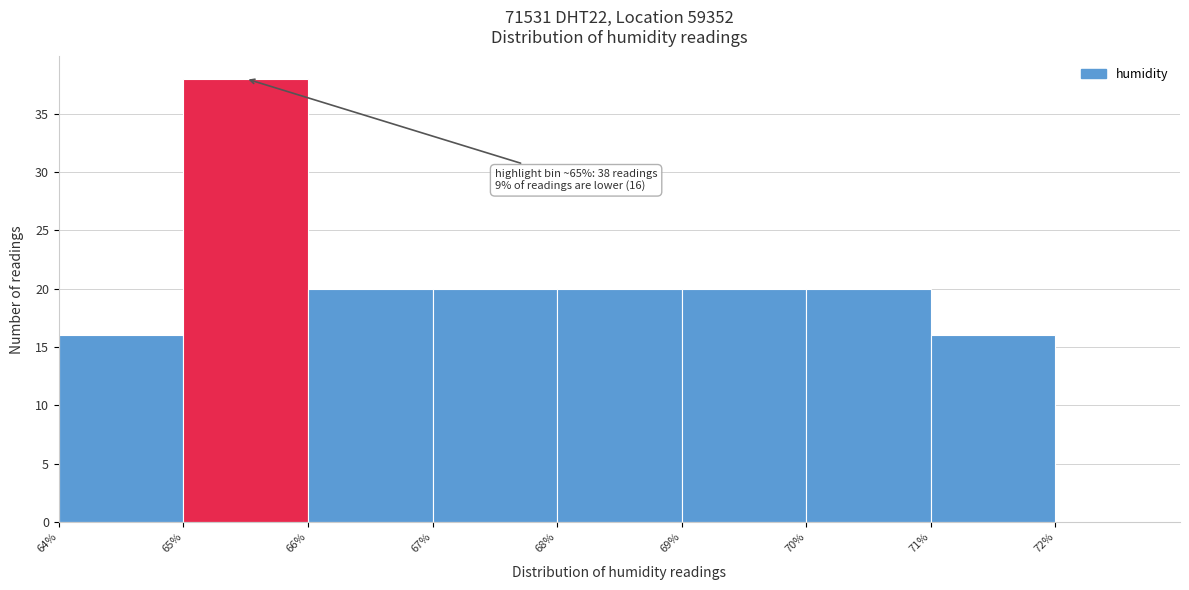

Which range on the x-axis has the tallest bar?

65 to 66